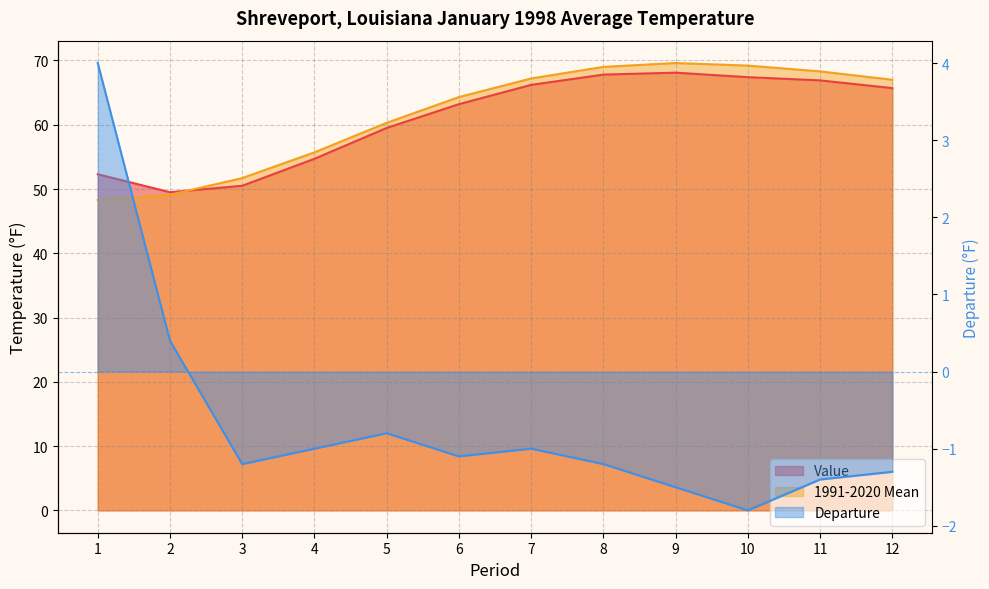

Reading left to right, what are all the values shown in this chart?

Value: 52.3	49.5	50.5	54.7	59.5	63.2	66.2	67.8	68.1	67.4	66.9	65.7
1991-2020 Mean: 48.3	49.1	51.7	55.7	60.3	64.3	67.2	69.0	69.6	69.2	68.3	67.0
Departure: 4.0	0.4	-1.2	-1.0	-0.8	-1.1	-1.0	-1.2	-1.5	-1.8	-1.4	-1.3